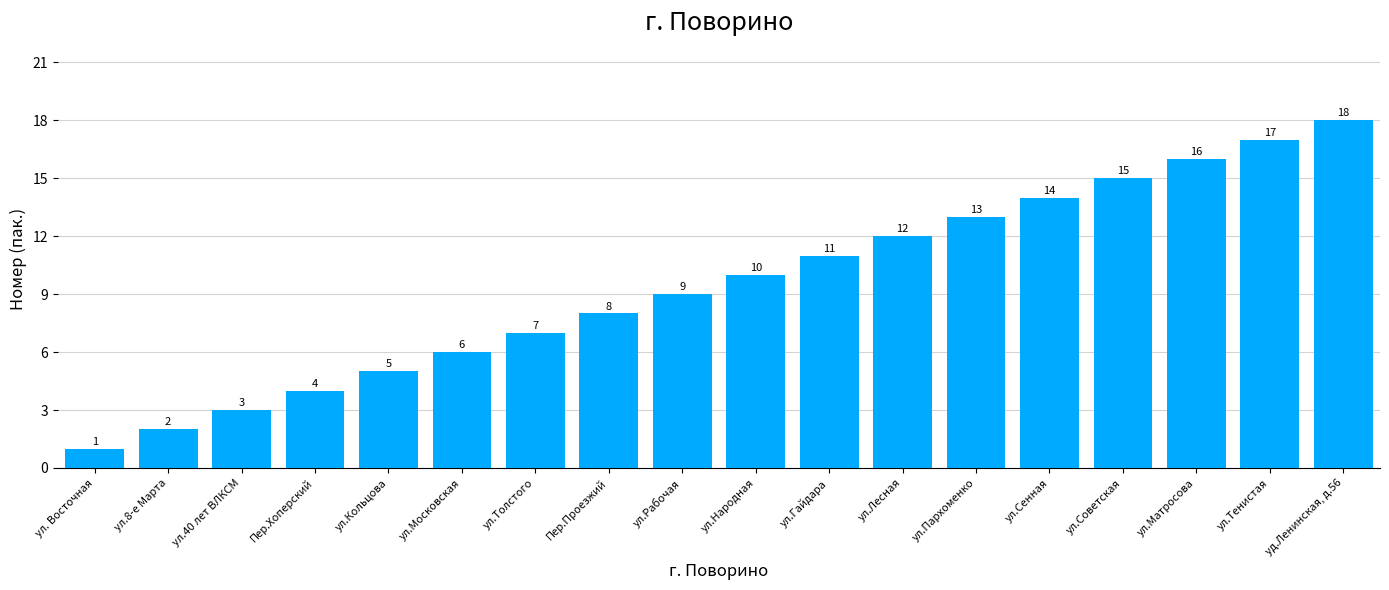

The value at уд.Ленинская, д.56 is 10. True or false?

False